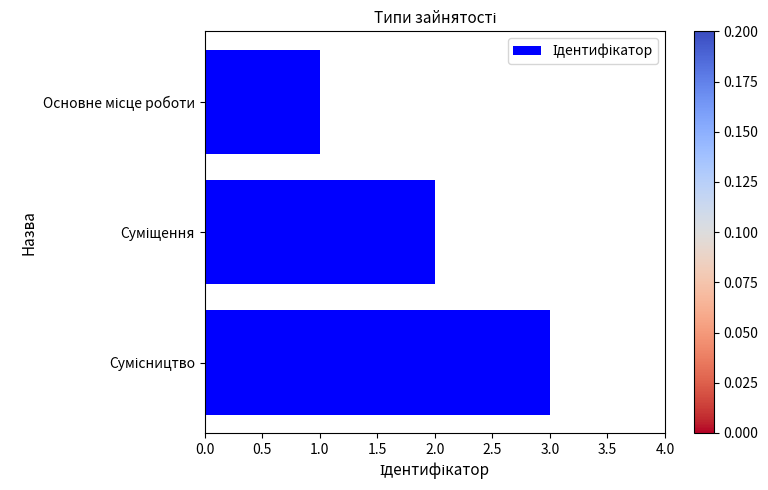

What is the greatest value displayed?

3